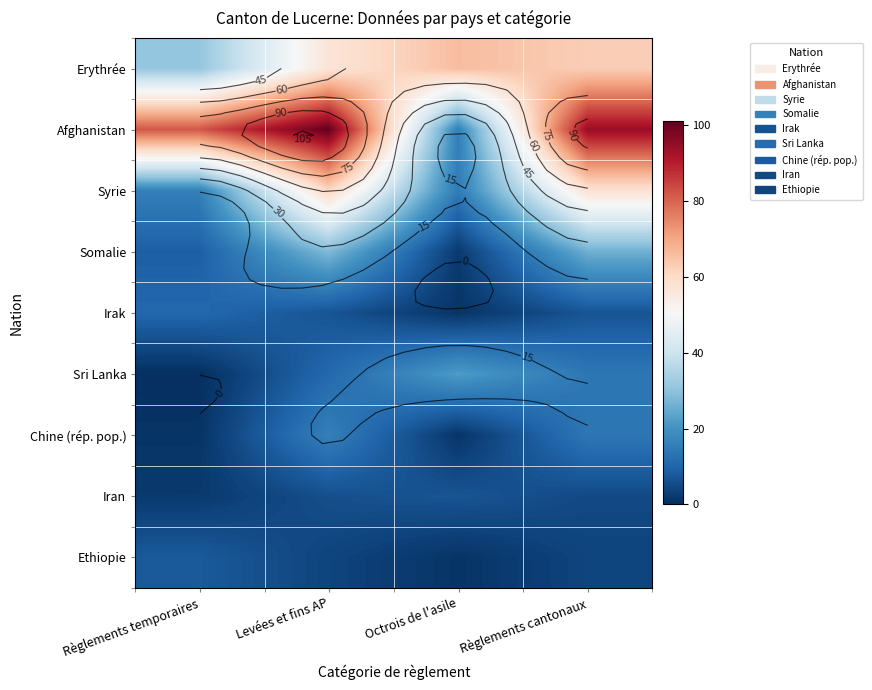

Which category has the highest value across all series?

Levées et fins AP